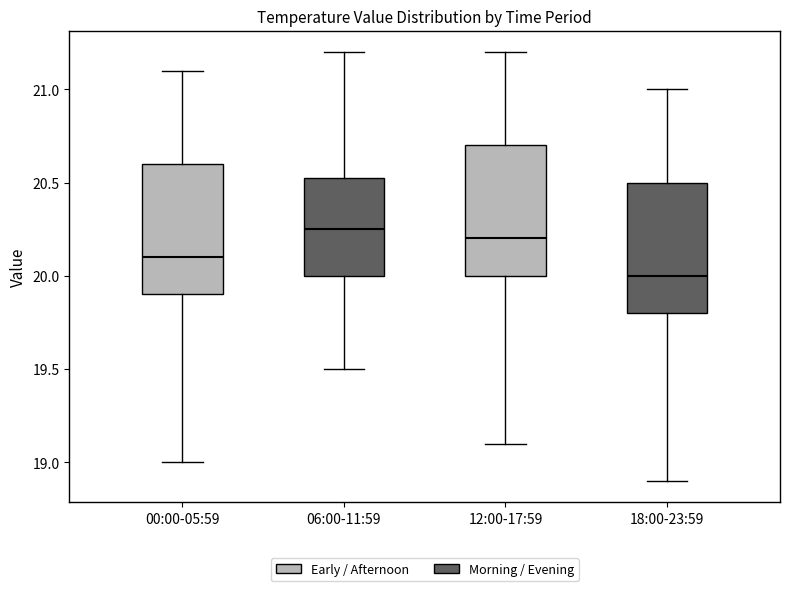

Reading left to right, read every box against the y-axis: the position of its median line, the range the box covers, and the ends of its whiskers. The values are not printed on the chart, so give them approximately, as read against the axis.

00:00-05:59: median 20.10, box 19.90 to 20.60, whiskers 19.00 to 21.10
06:00-11:59: median 20.25, box 20.00 to 20.55, whiskers 19.50 to 21.20
12:00-17:59: median 20.20, box 20.00 to 20.70, whiskers 19.10 to 21.20
18:00-23:59: median 20.00, box 19.80 to 20.50, whiskers 18.90 to 21.00